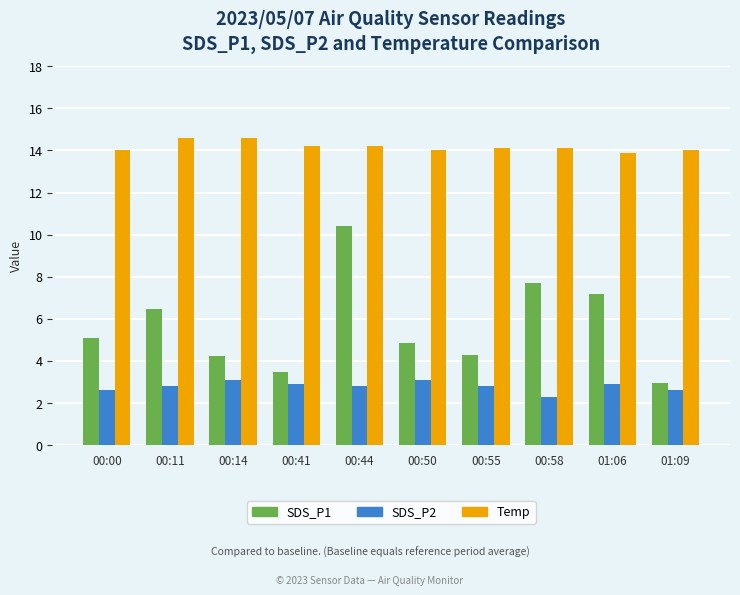

What is the difference between the maximum and minimum values in the Temp series?

0.7